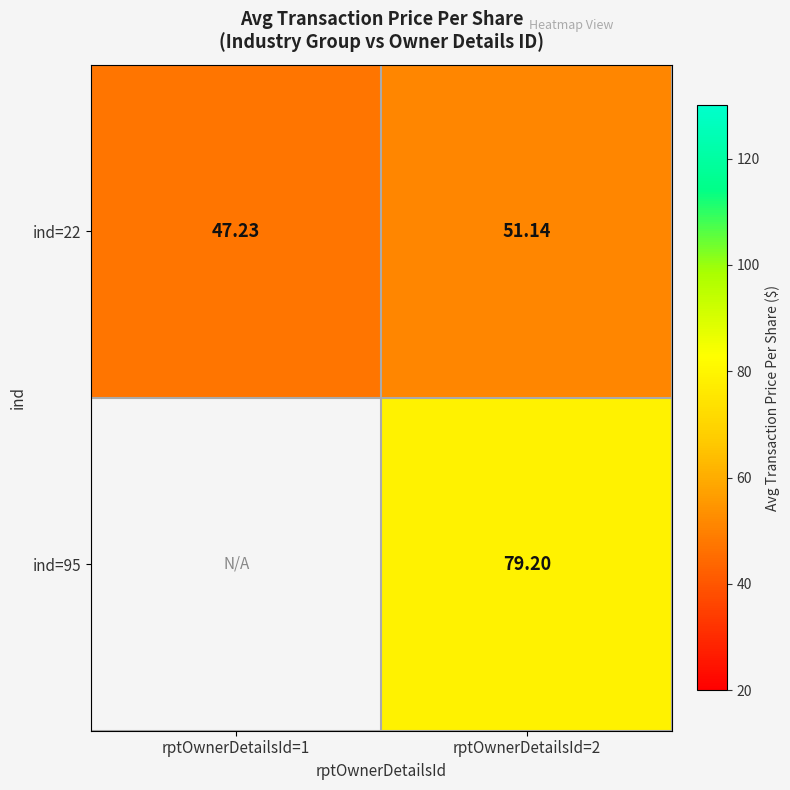

What is the total value across all series at rptOwnerDetailsId=2?

130.3